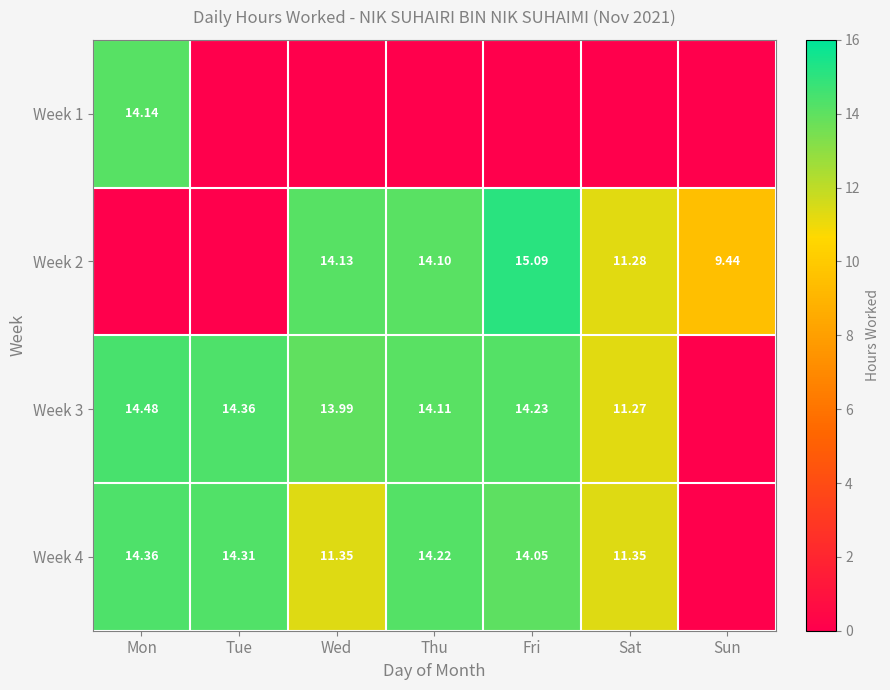

What is the total value across all series at Thu?

42.4